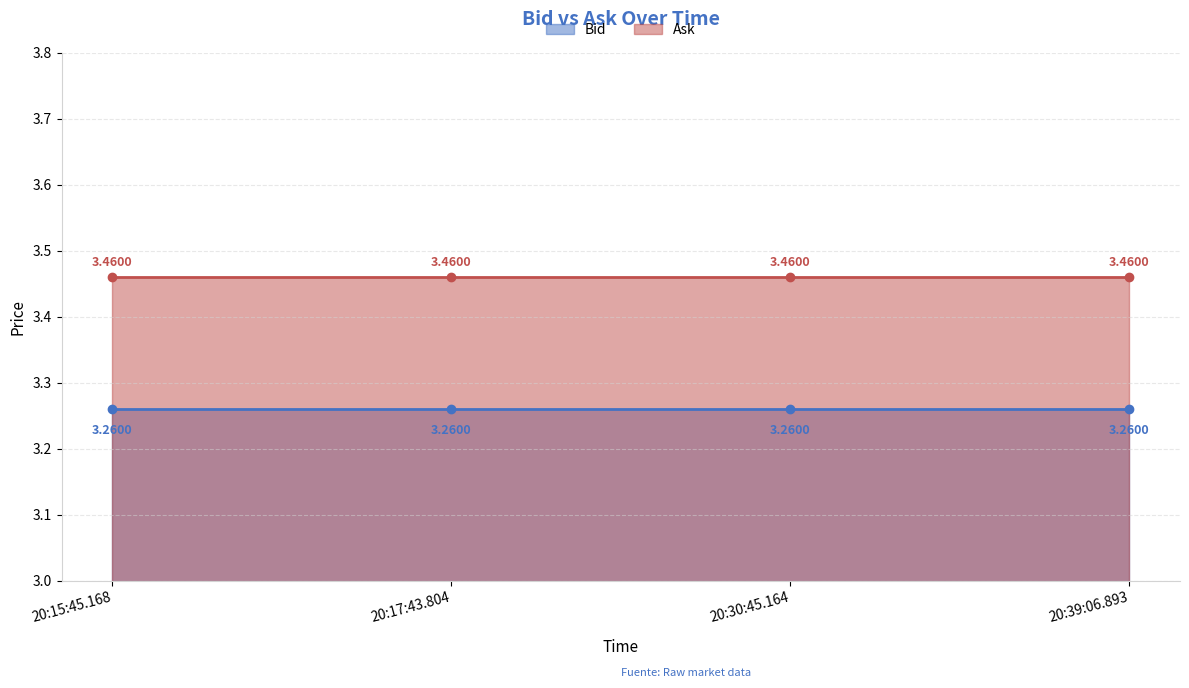

What is the total value across all series at 20:15:45.168?

6.7